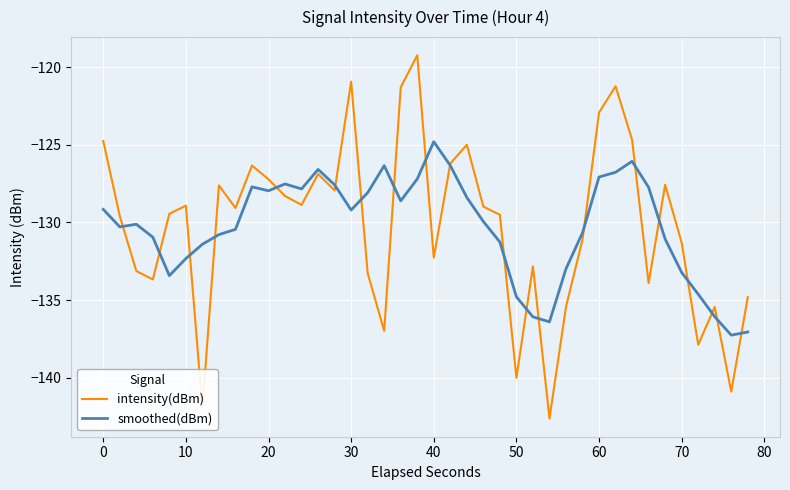

Rank the series by their maximum value, from highest to lowest.

intensity(dBm), smoothed(dBm)